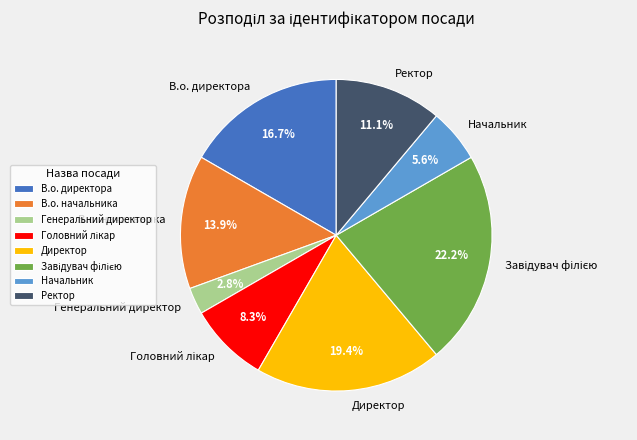

What is the smallest slice in the pie chart?

Генеральний директор